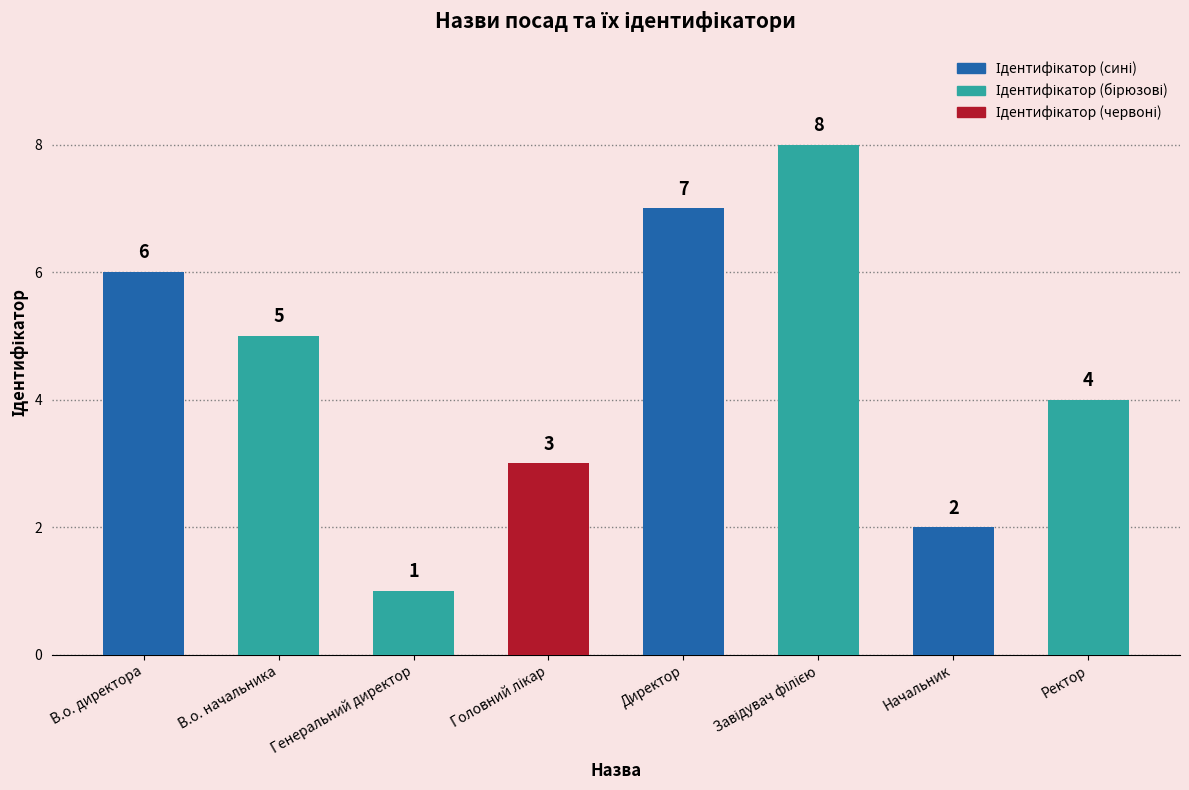

What is the sum of all values?

36